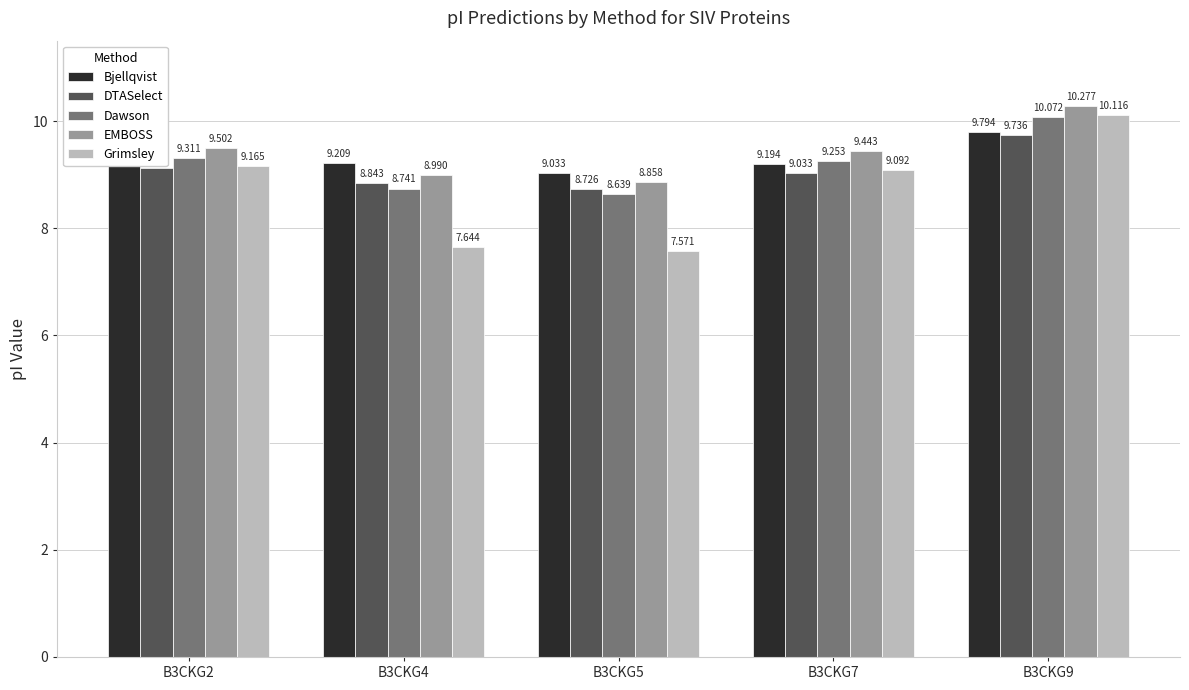

Which series has the widest spread of values?

Grimsley